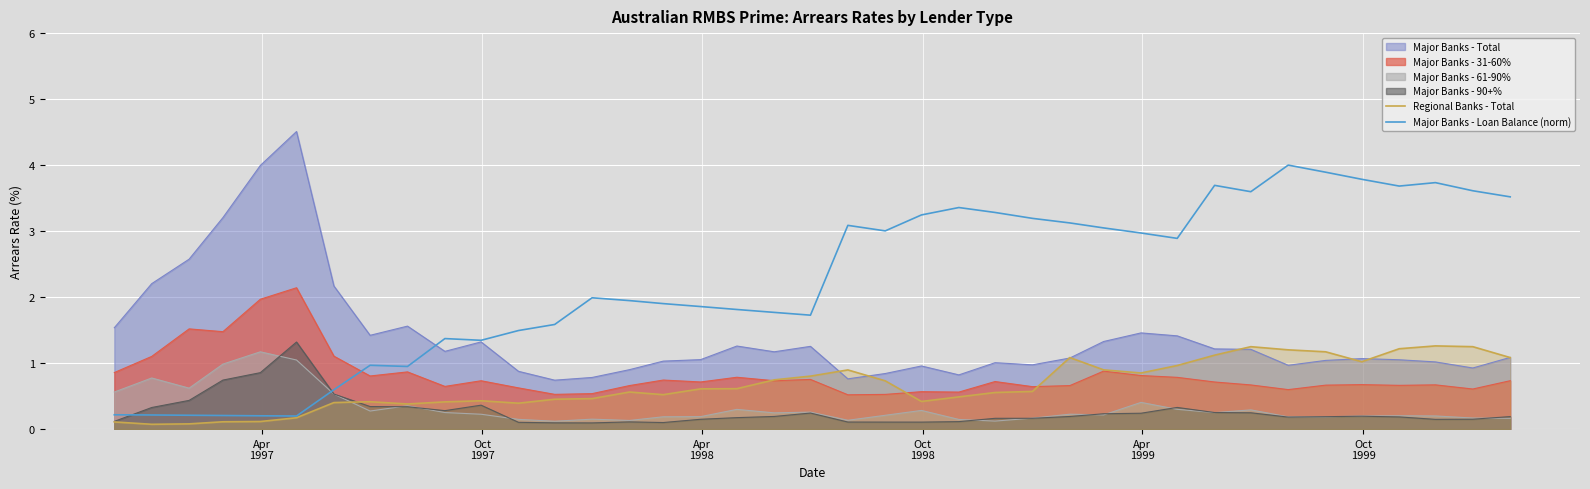

List the series in order of their peak value, highest first.

Major Banks - Total, Major Banks - Loan Balance (norm), Major Banks - 31-60%, Major Banks - 90+%, Regional Banks - Total, Major Banks - 61-90%